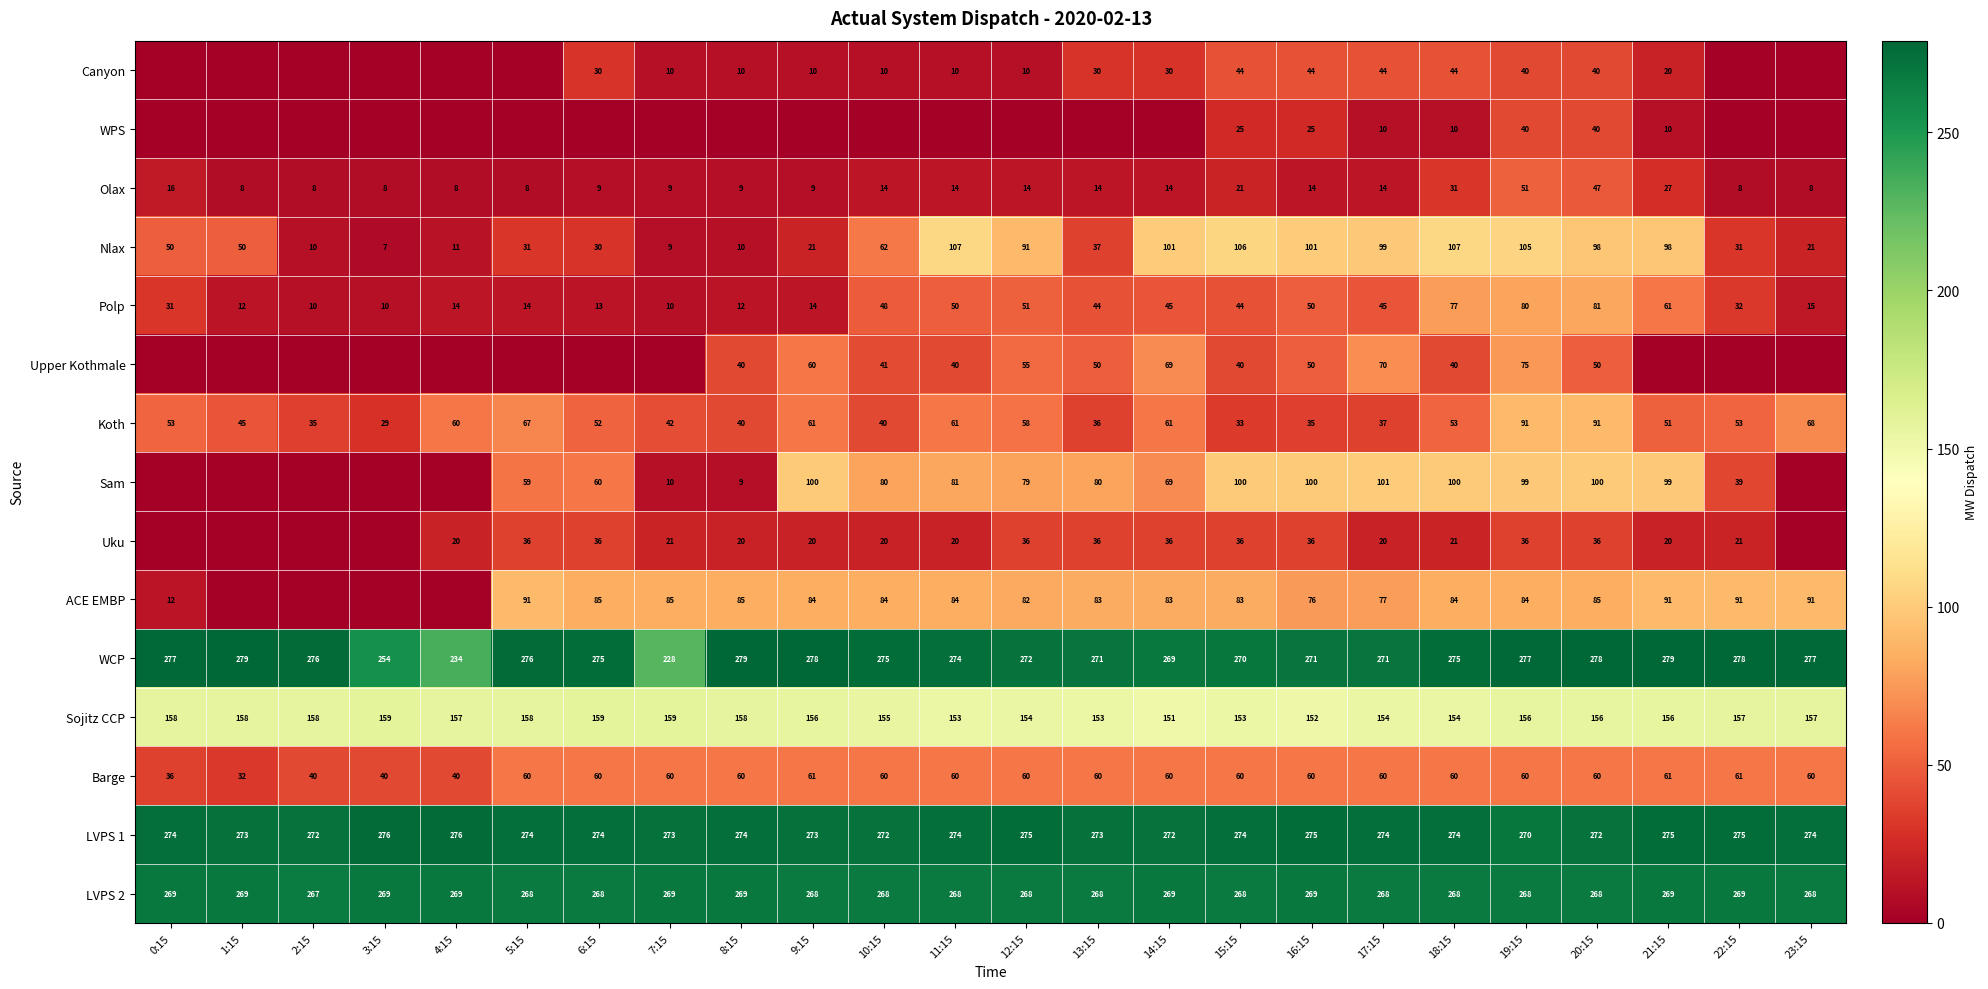

What is the difference between the second highest and second lowest values in the Olax series?

39